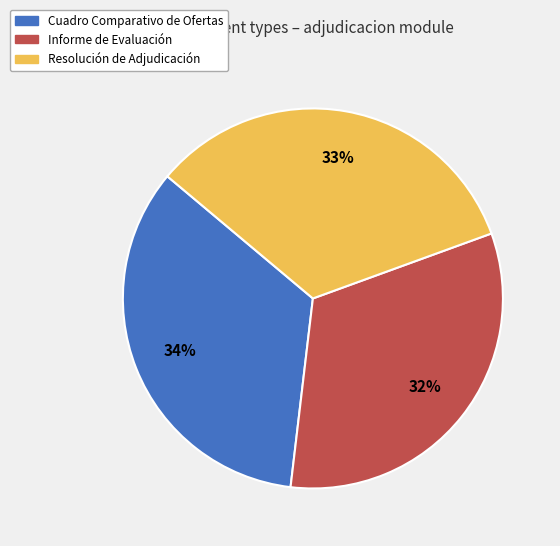

Does Informe de Evaluación represent more than half of the total?

No